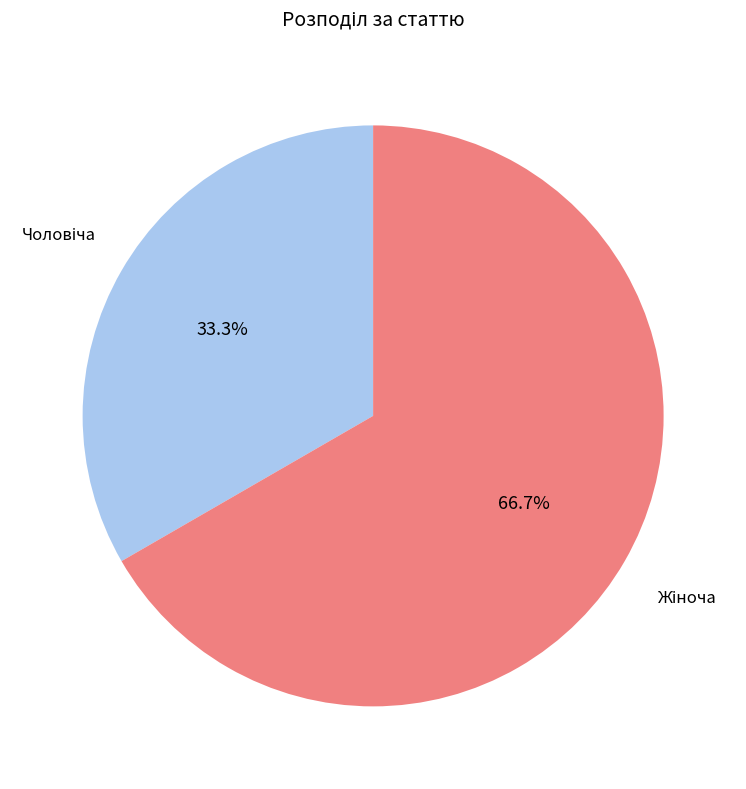

Does any single category account for the majority?

Yes